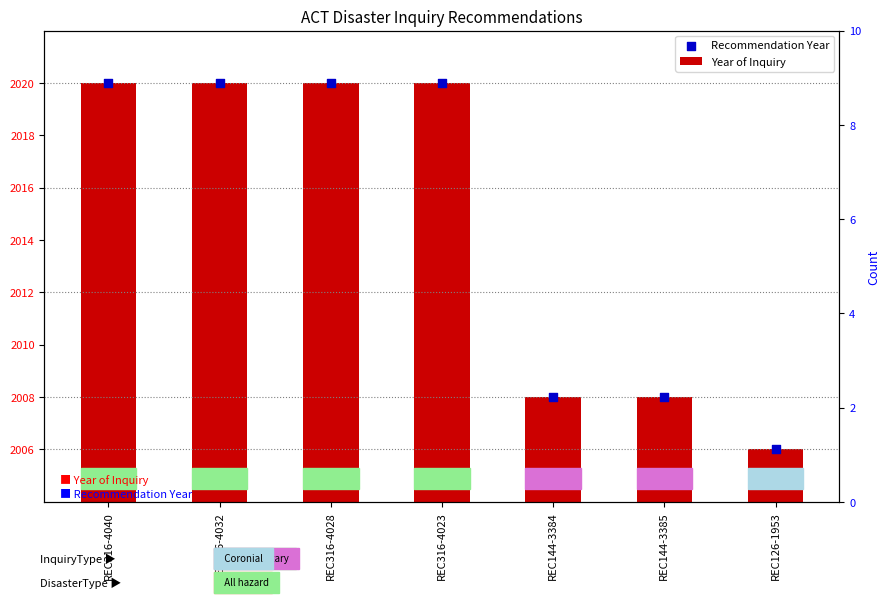

What are all the series names shown in the legend?

Year of Inquiry, Recommendation Year